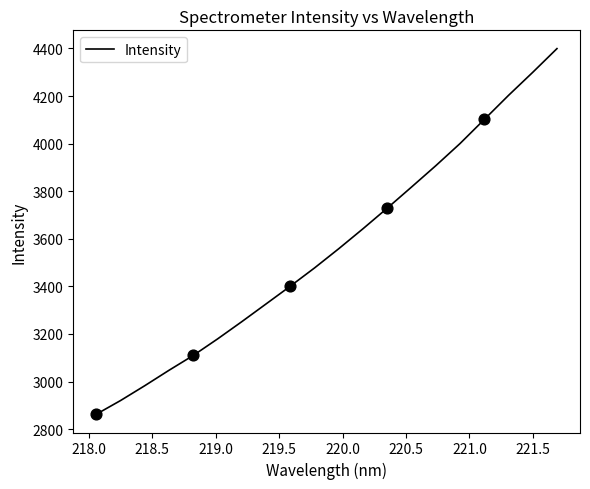

What is the maximum value shown in the chart?

4399.3